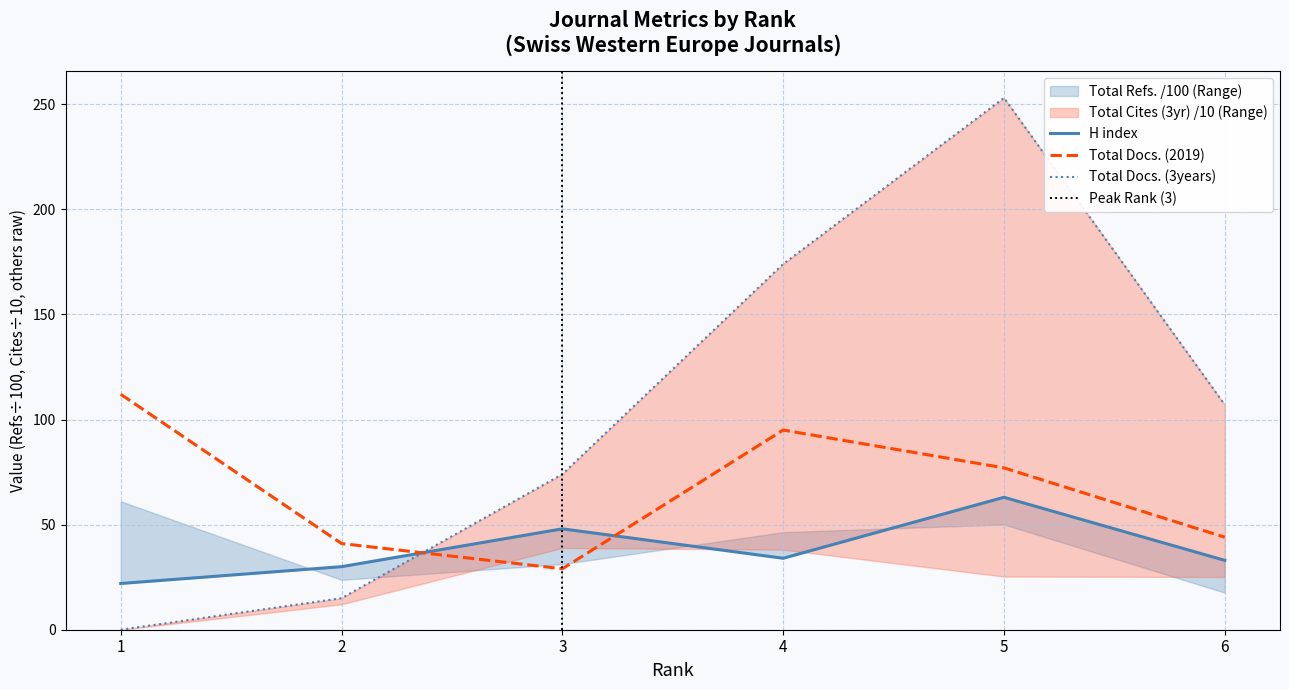

What is the difference between the maximum and minimum values in the Total Docs. (3years) series?

253